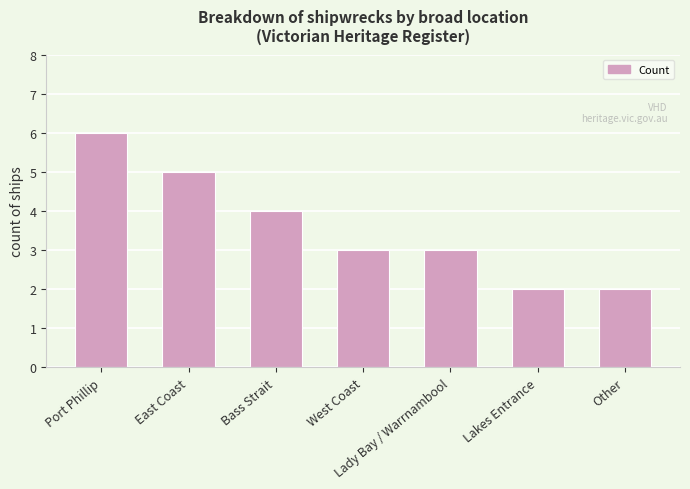

The value at Bass Strait is 4. True or false?

True